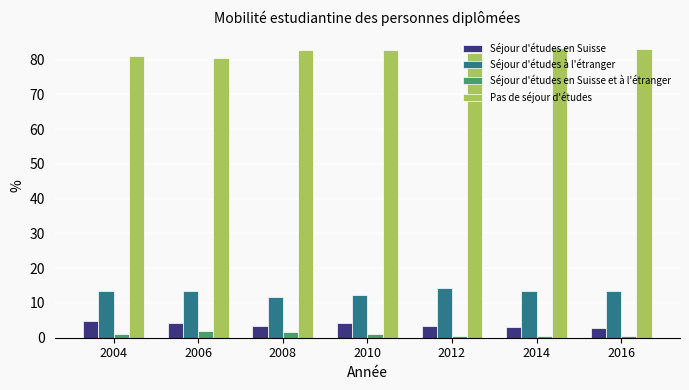

True or false: Séjour d'études en Suisse et à l'étranger has a value of 1.1 at 2004.

True